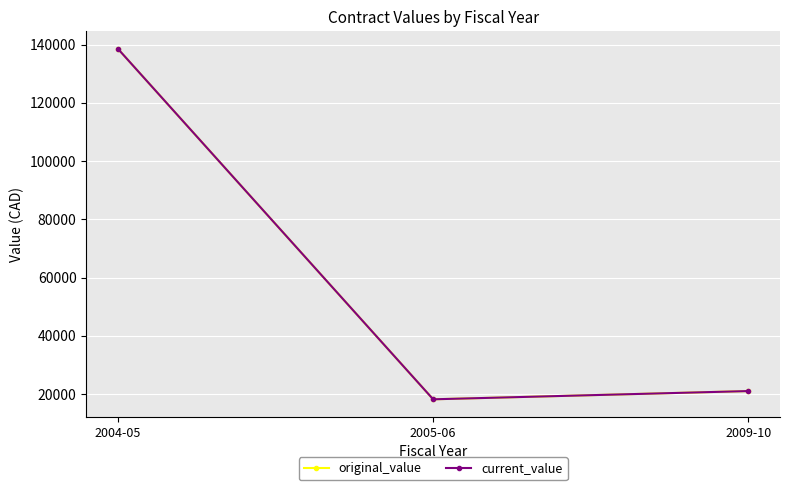

How many lines are shown in the chart?

2